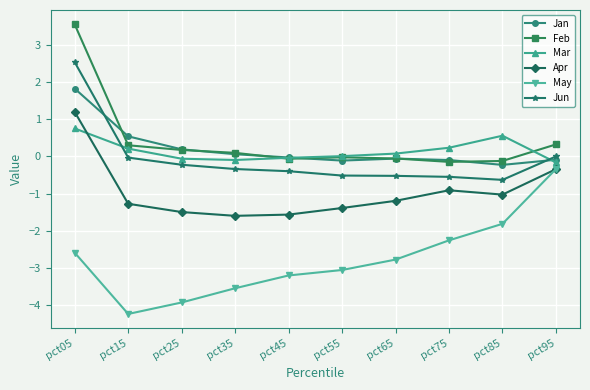

True or false: Jun and Apr cross at least once.

False